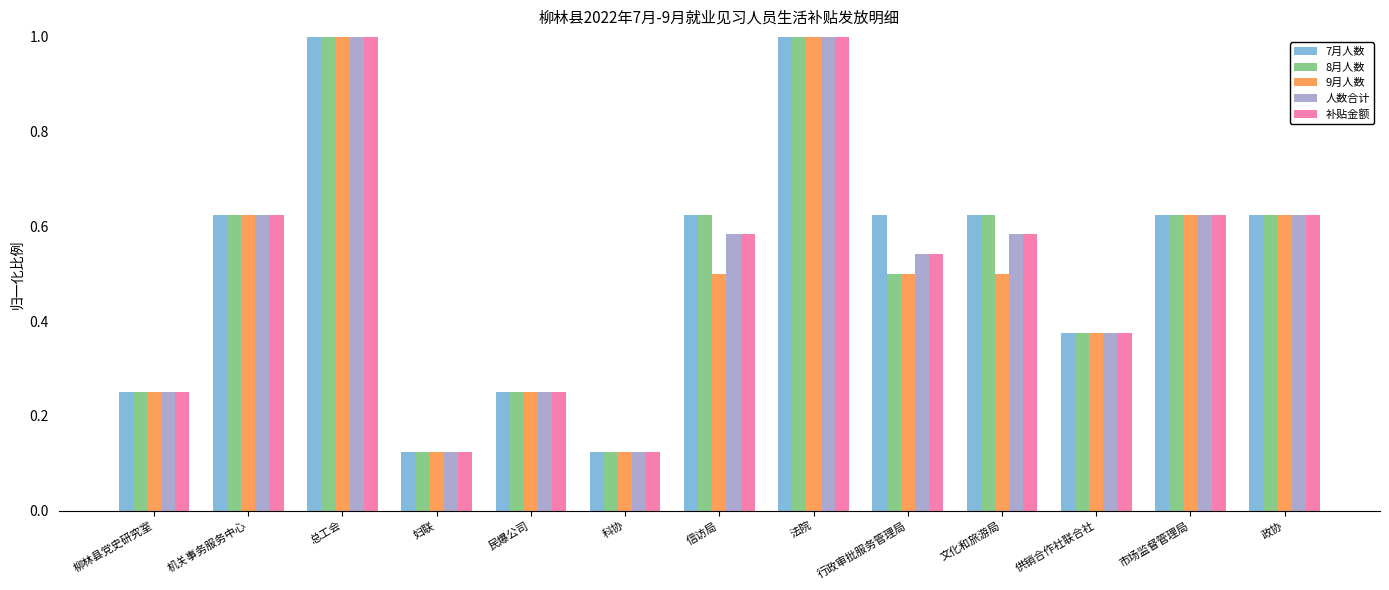

What is the maximum value shown in the chart?

1.0